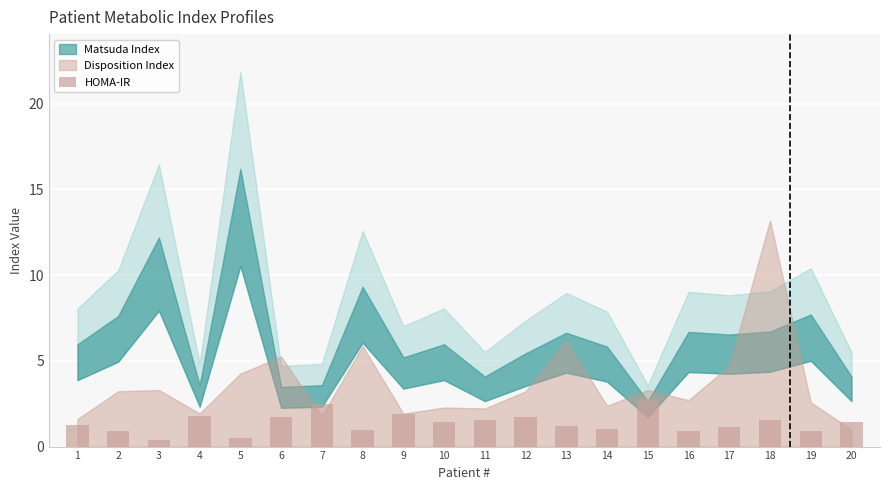

What is the ratio of the value at 18 to the value at 17?

1.3